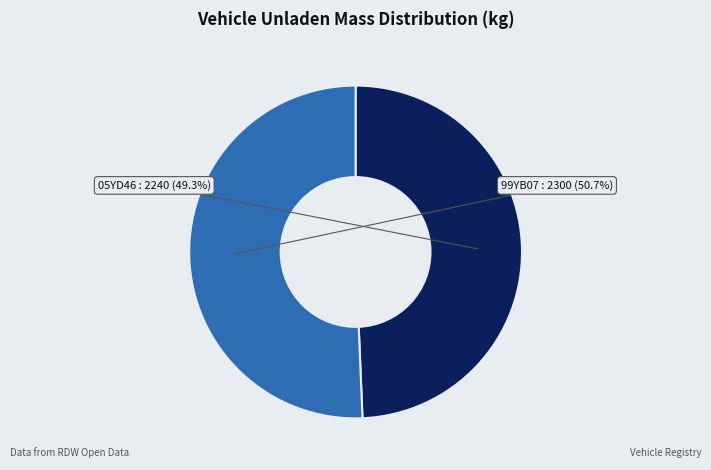

How many slices are in this pie chart?

2